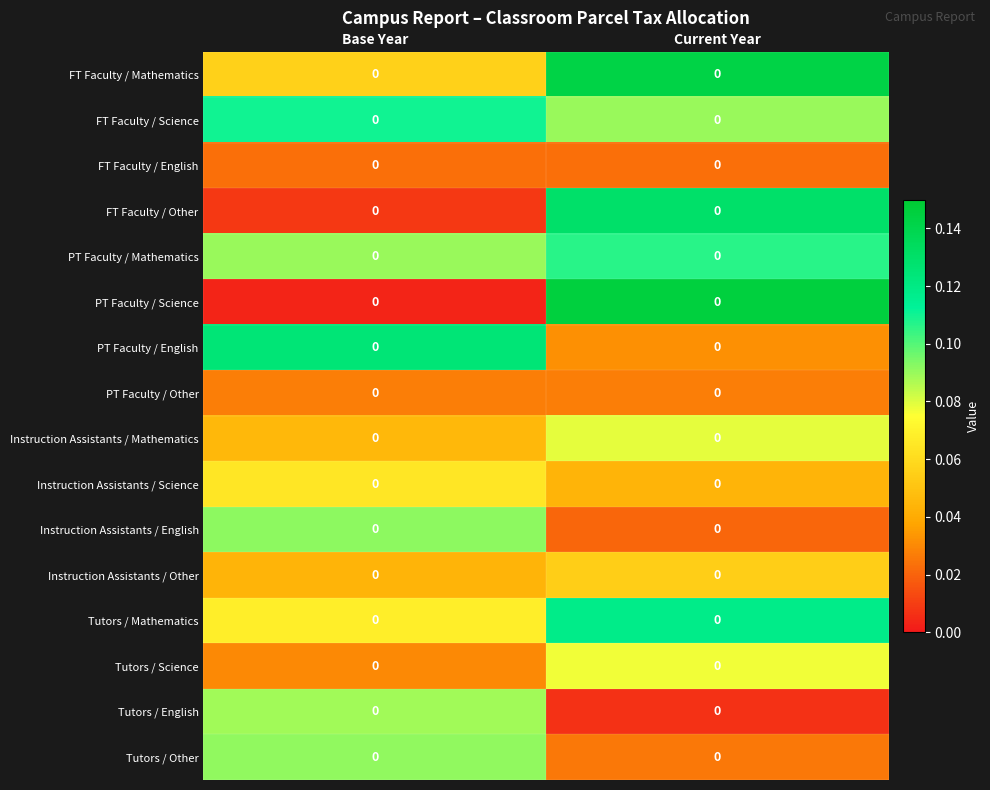

What is the spread (max minus min) of values at Current Year?

0.1